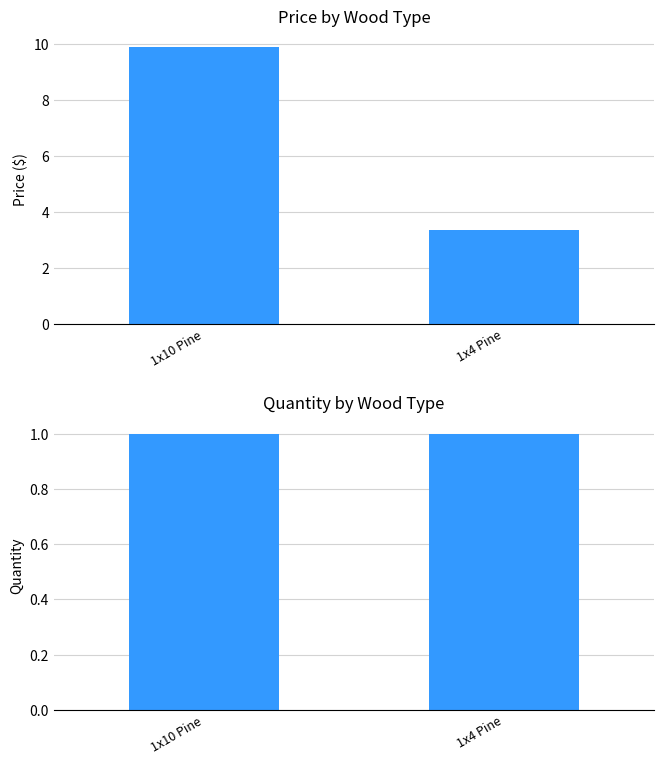

At how many categories does at least one series exceed 6?

1